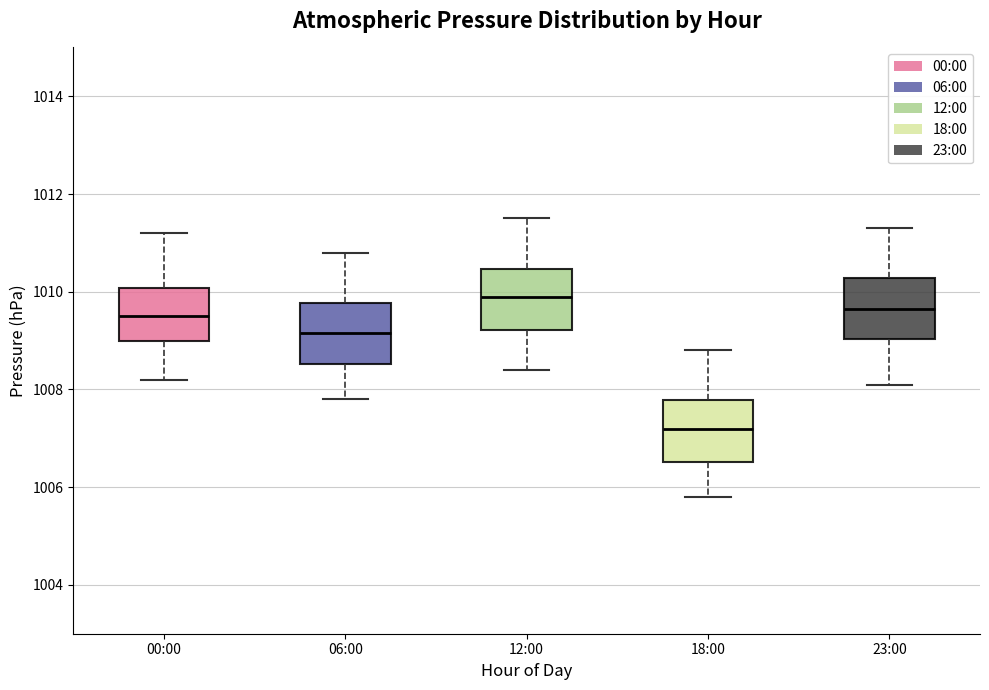

Reading left to right, read every box against the y-axis: the position of its median line, the range the box covers, and the ends of its whiskers. The values are not printed on the chart, so give them approximately, as read against the axis.

00:00: median 1009.6, box 1009.0 to 1010.0, whiskers 1008.2 to 1011.2
06:00: median 1009.2, box 1008.6 to 1009.8, whiskers 1007.8 to 1010.8
12:00: median 1010.0, box 1009.2 to 1010.4, whiskers 1008.4 to 1011.6
18:00: median 1007.2, box 1006.6 to 1007.8, whiskers 1005.8 to 1008.8
23:00: median 1009.6, box 1009.0 to 1010.2, whiskers 1008.2 to 1011.4